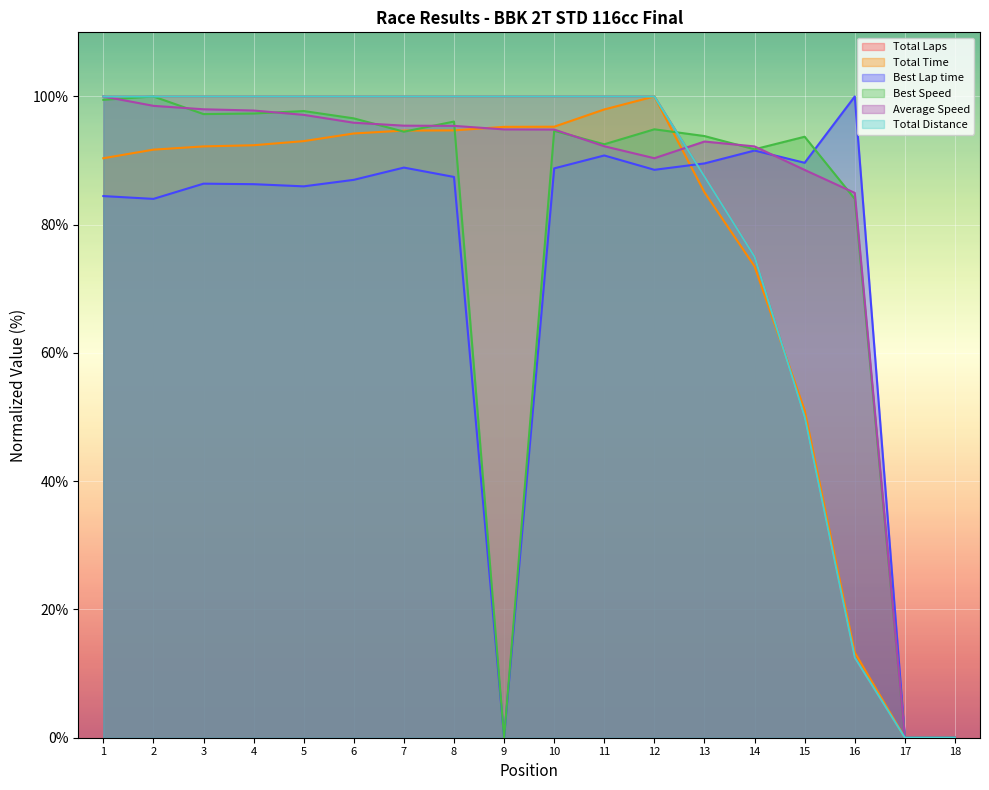

Reading left to right, what are all the values shown in this chart?

Total Laps: 100.0	100.0	100.0	100.0	100.0	100.0	100.0	100.0	100.0	100.0	100.0	100.0	87.5	75.0	50.0	12.5	0.0	0.0
Total Time: 90.4	91.7	92.2	92.4	93.0	94.2	94.7	94.7	95.3	95.3	98.0	100.0	85.0	73.5	51.0	13.3	0.0	0.0
Best Lap time: 84.5	84.0	86.4	86.3	86.0	87.0	88.9	87.4	0.0	88.8	90.8	88.6	89.6	91.6	89.7	100.0	0.0	0.0
Best Speed: 99.5	100.0	97.2	97.3	97.7	96.6	94.5	96.1	0.0	94.6	92.5	94.9	93.8	91.8	93.7	84.0	0.0	0.0
Average Speed: 100.0	98.5	98.0	97.8	97.1	95.9	95.4	95.4	94.9	94.8	92.2	90.4	93.0	92.2	88.5	85.0	0.0	0.0
Total Distance: 100.0	100.0	100.0	100.0	100.0	100.0	100.0	100.0	100.0	100.0	100.0	100.0	87.5	75.0	50.0	12.5	0.0	0.0